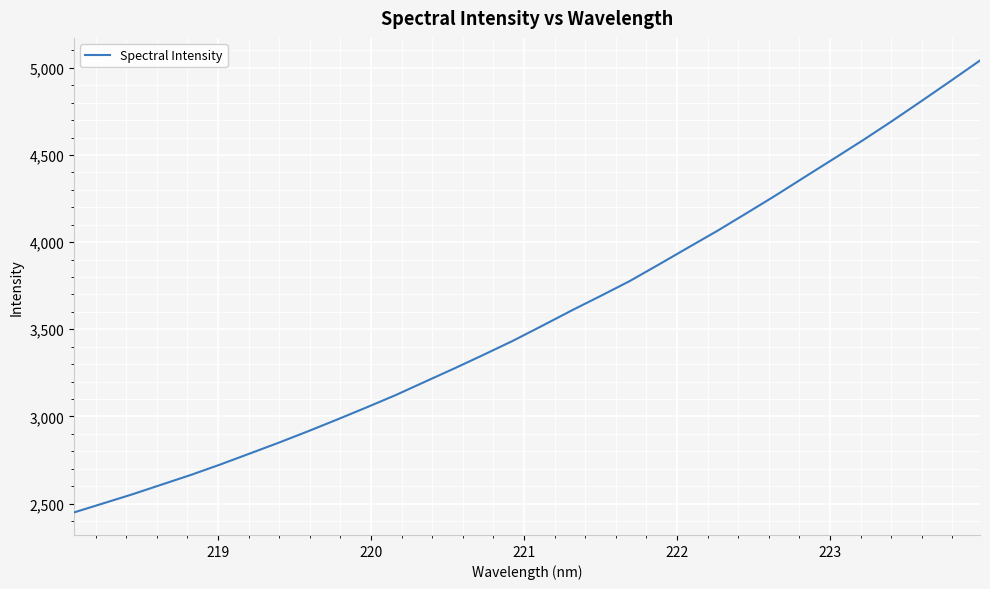

What is the minimum value shown in the chart?

2449.2